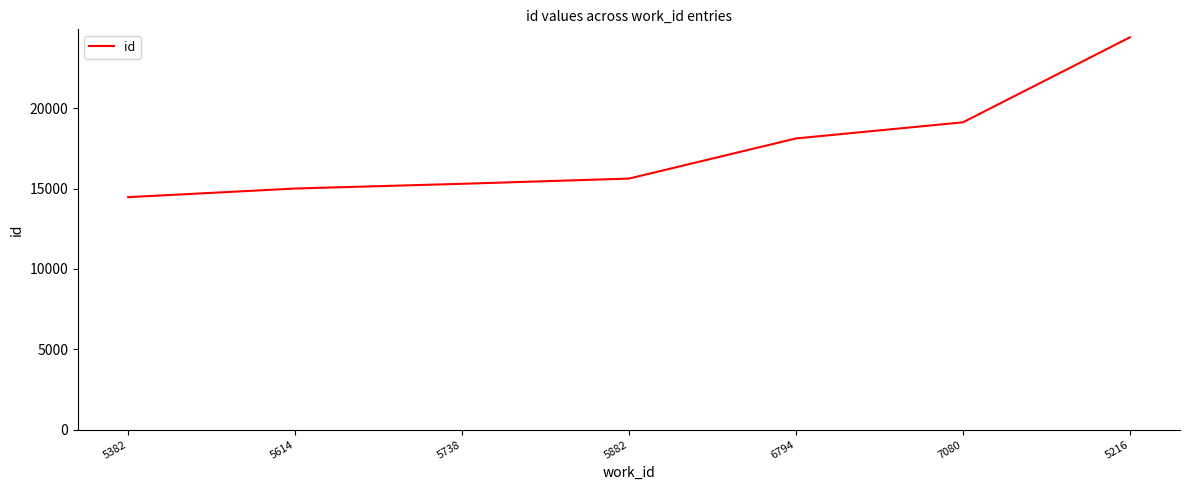

What is the minimum value shown in the chart?

14468